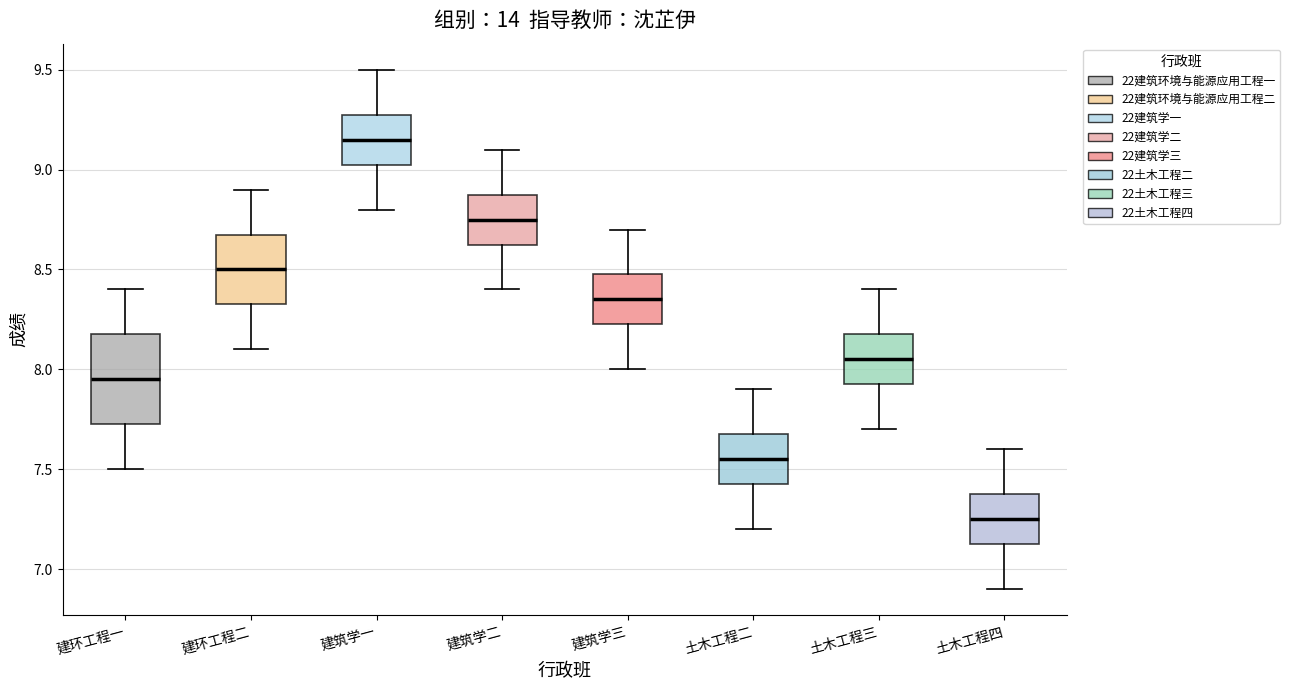

Where does the upper whisker of the box for 土木工程三 end on the y-axis? The values are not printed on the chart, so give them approximately, as read against the axis.

8.40